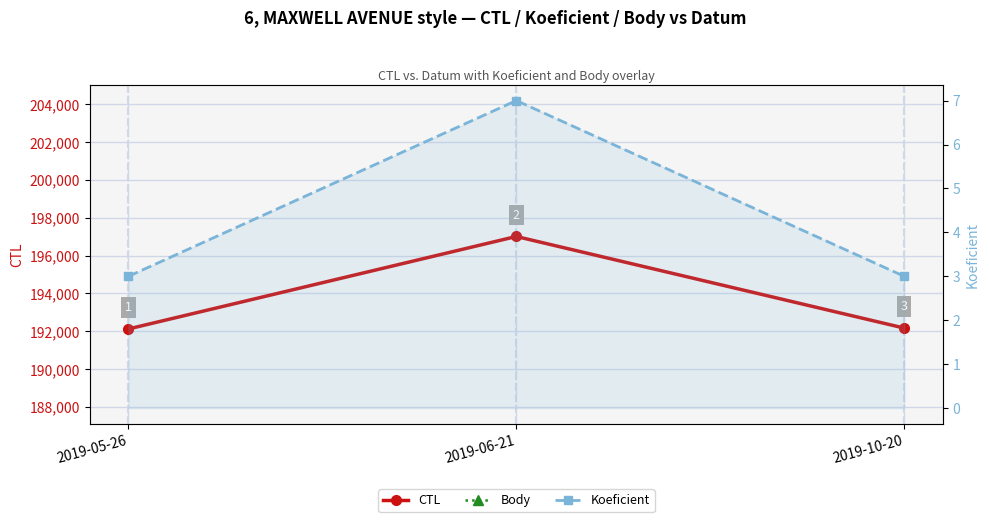

What is the minimum value for CTL?

192118